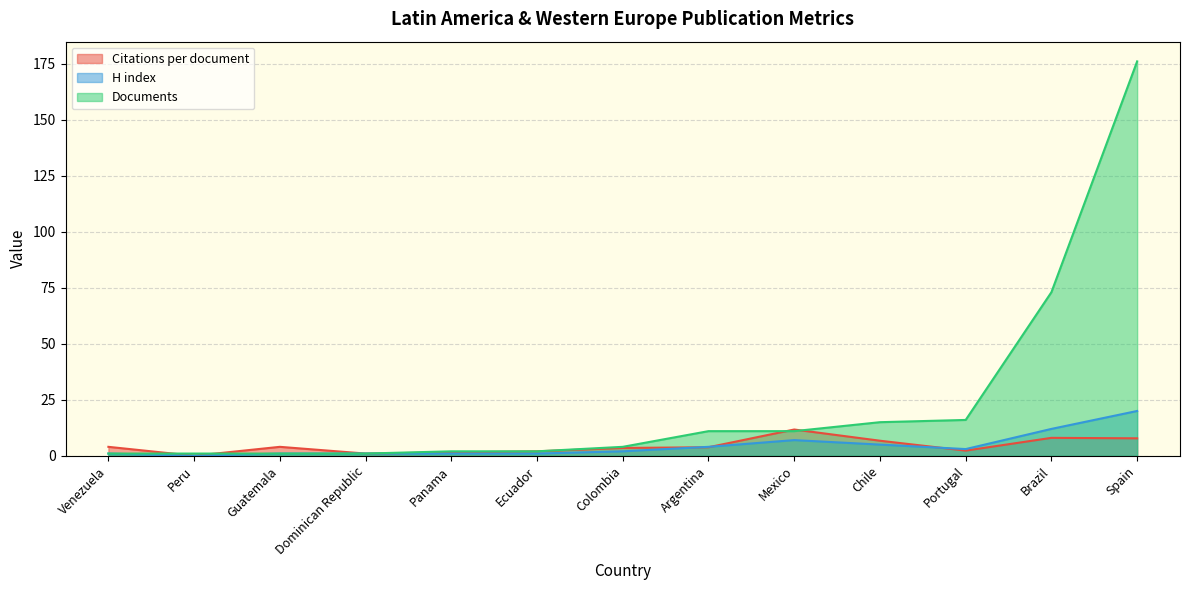

The H index series shows 1.4 at Guatemala. True or false?

False